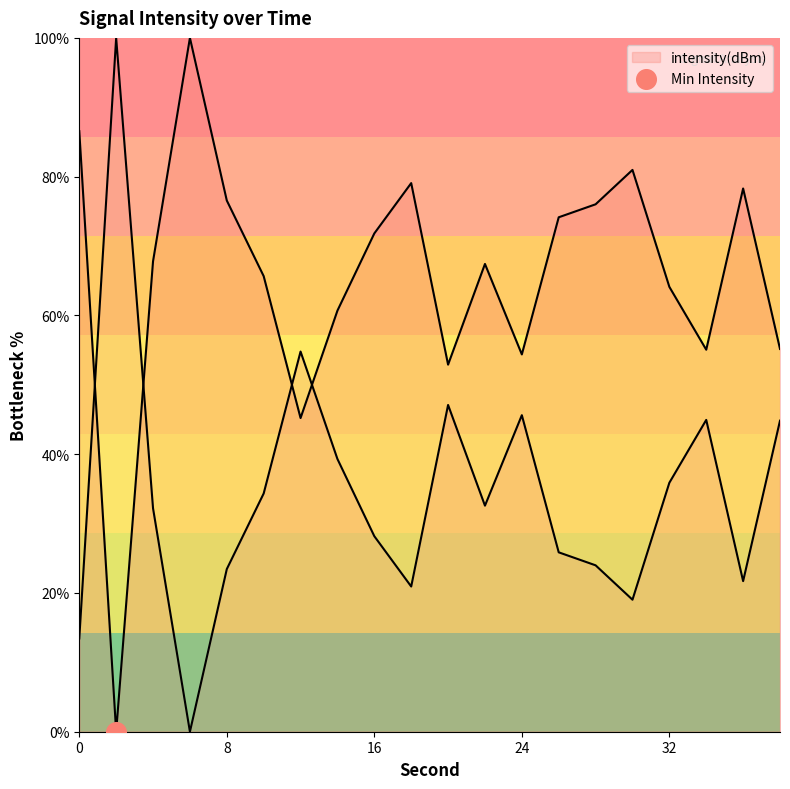

What is the change in value from 4 to 32?

-3.7